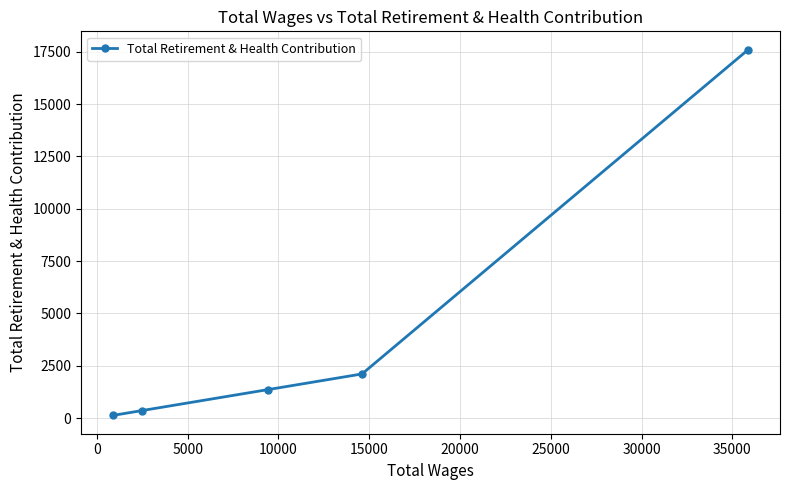

What is the difference between the maximum and minimum values?

17472